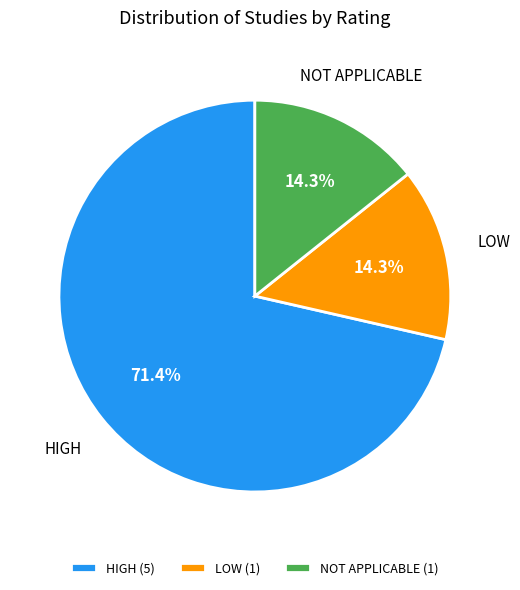

What percentage is NOT represented by NOT APPLICABLE?

85.7%